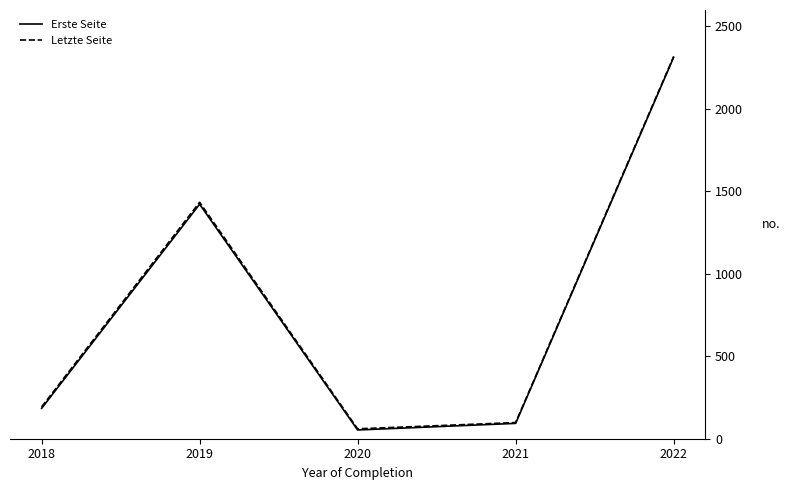

True or false: Erste Seite and Letzte Seite intersect in this chart.

False